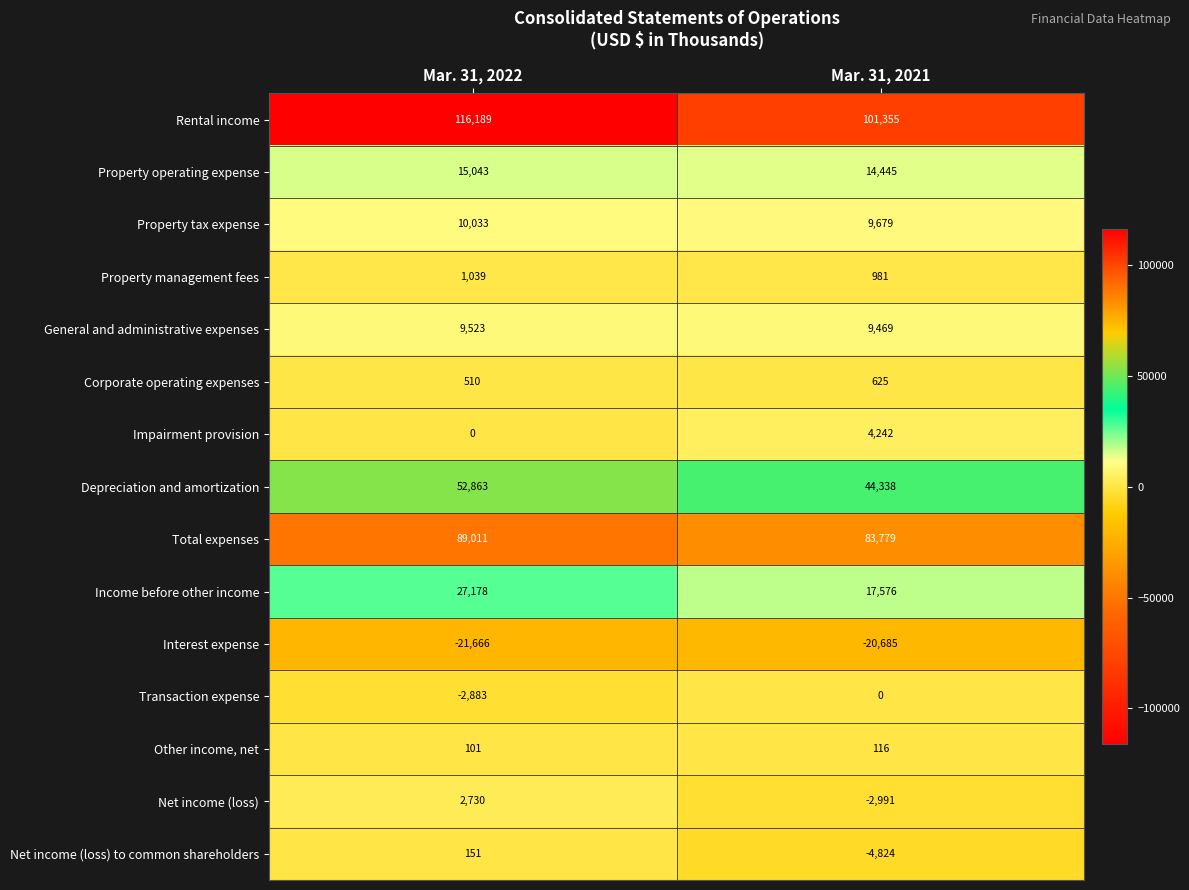

Reading left to right, transcribe all the data shown in this chart.

Rental income: 116189	101355
Property operating expense: 15043	14445
Property tax expense: 10033	9679
Property management fees: 1039	981
General and administrative expenses: 9523	9469
Corporate operating expenses: 510	625
Impairment provision: 0	4242
Depreciation and amortization: 52863	44338
Total expenses: 89011	83779
Income before other income: 27178	17576
Interest expense: -21666	-20685
Transaction expense: -2883	0
Other income, net: 101	116
Net income (loss): 2730	-2991
Net income (loss) to common shareholders: 151	-4824